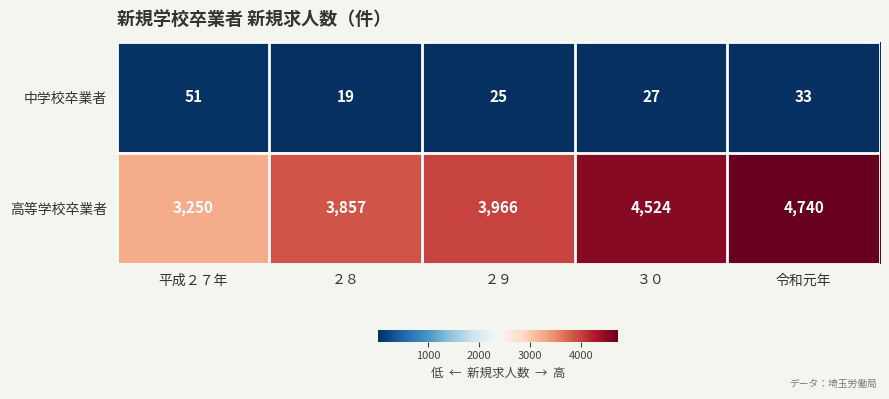

Which series has the largest range (max minus min)?

高等学校卒業者